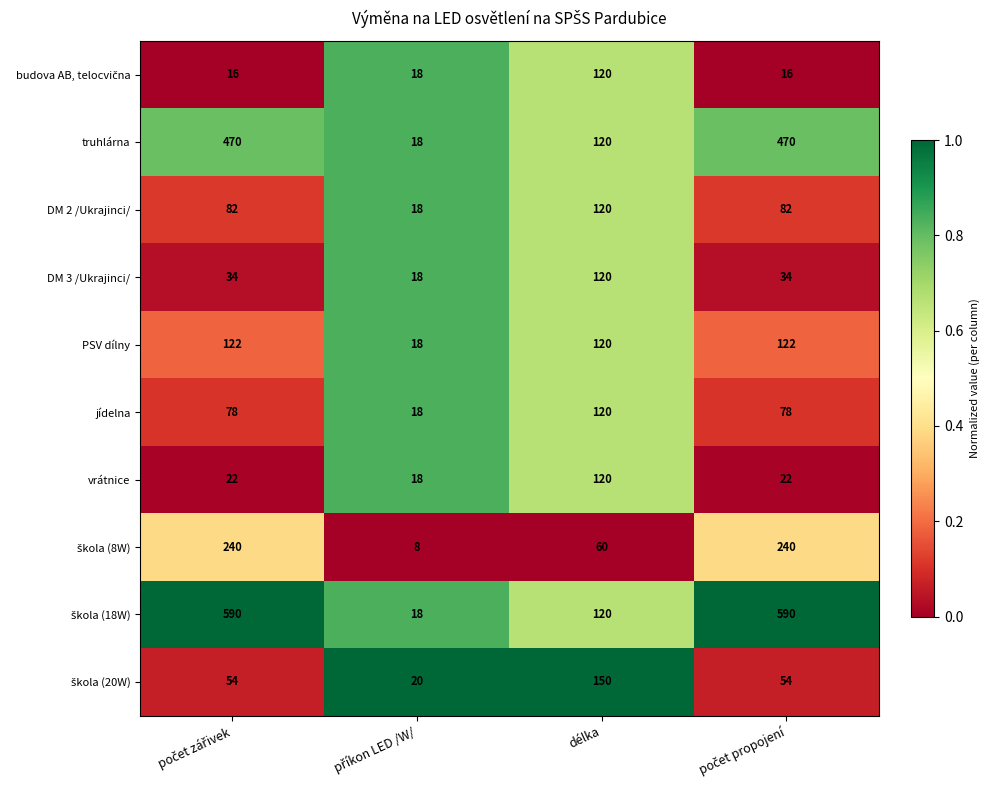

What is the average value of the truhlárna series?

270